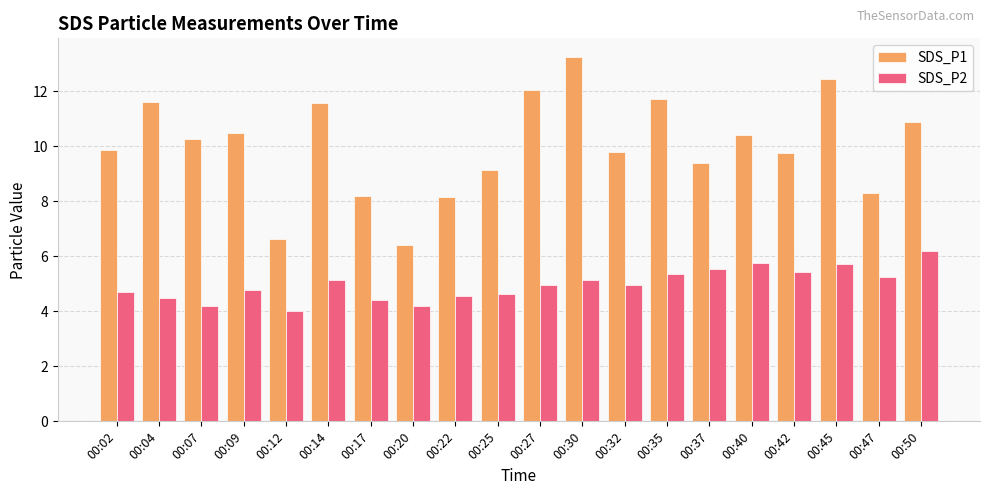

At which label does SDS_P1 reach its peak?

00:30